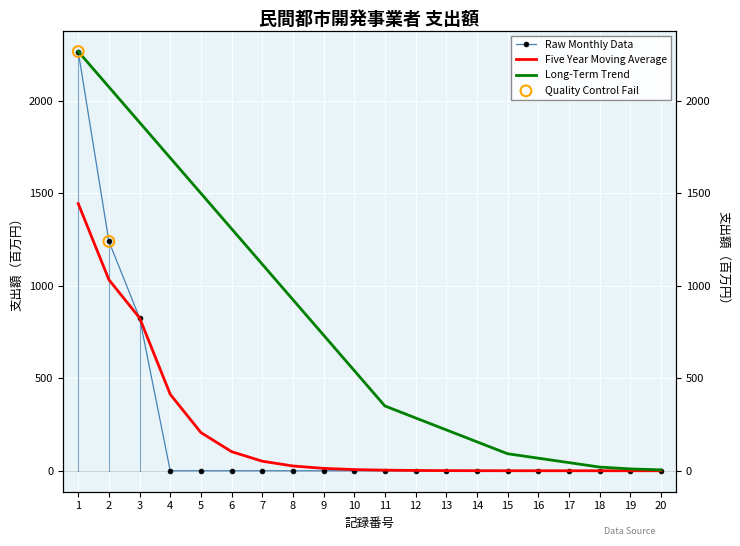

Which series reaches the maximum Y coordinate?

Raw Monthly Data